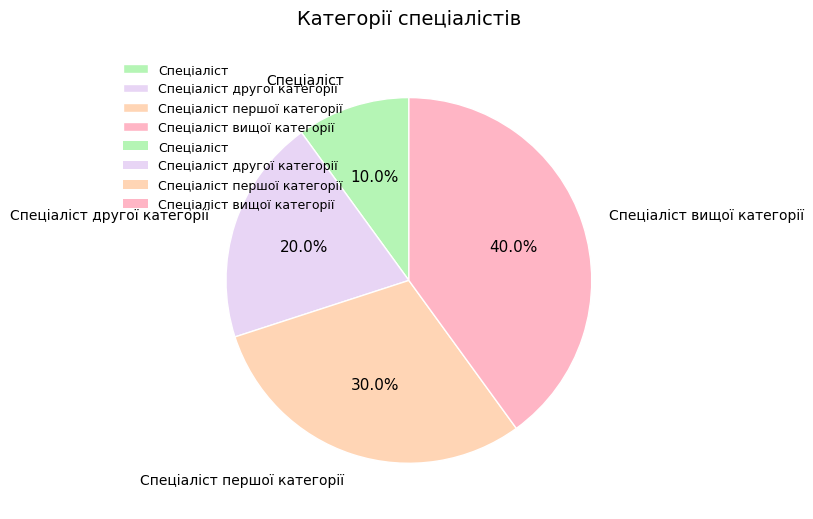

How many slices are in this pie chart?

4